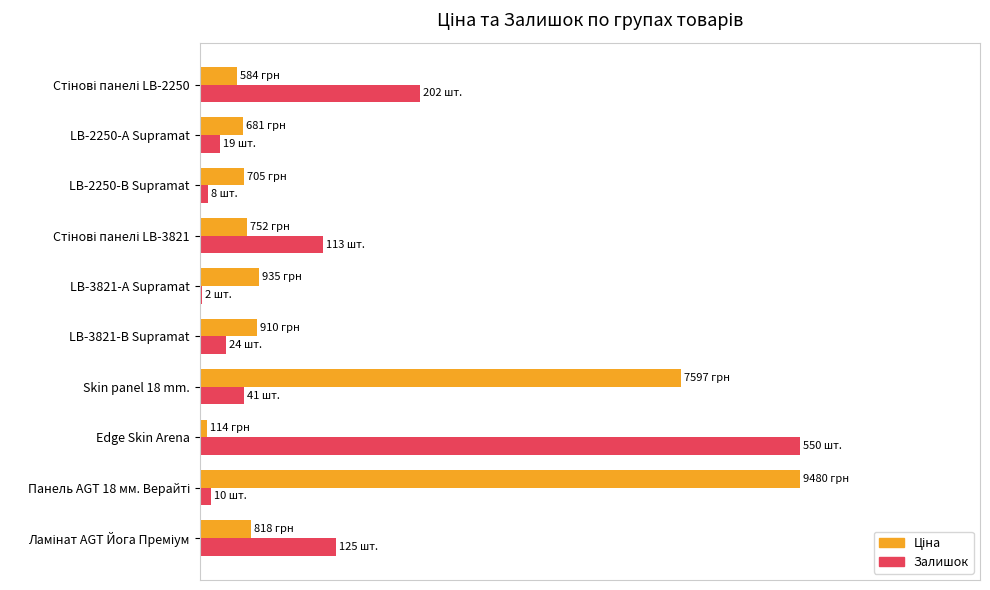

Which series has the largest range (max minus min)?

Залишок